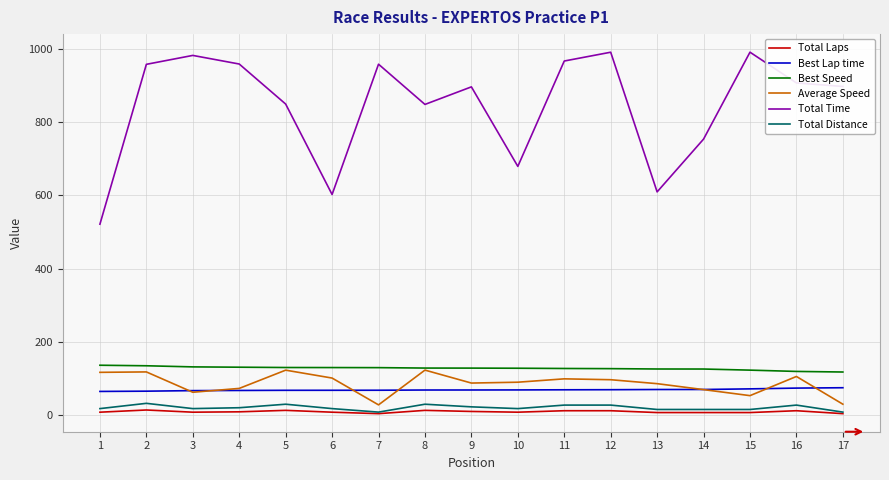

What is the approximate value of Best Speed at 2?

134.0